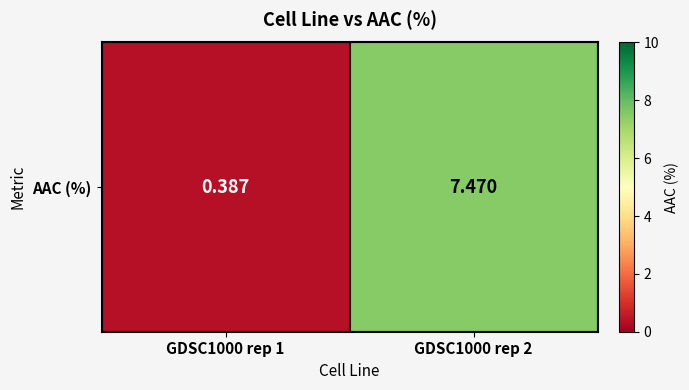

Which category has the lowest value across all series?

GDSC1000 rep 1